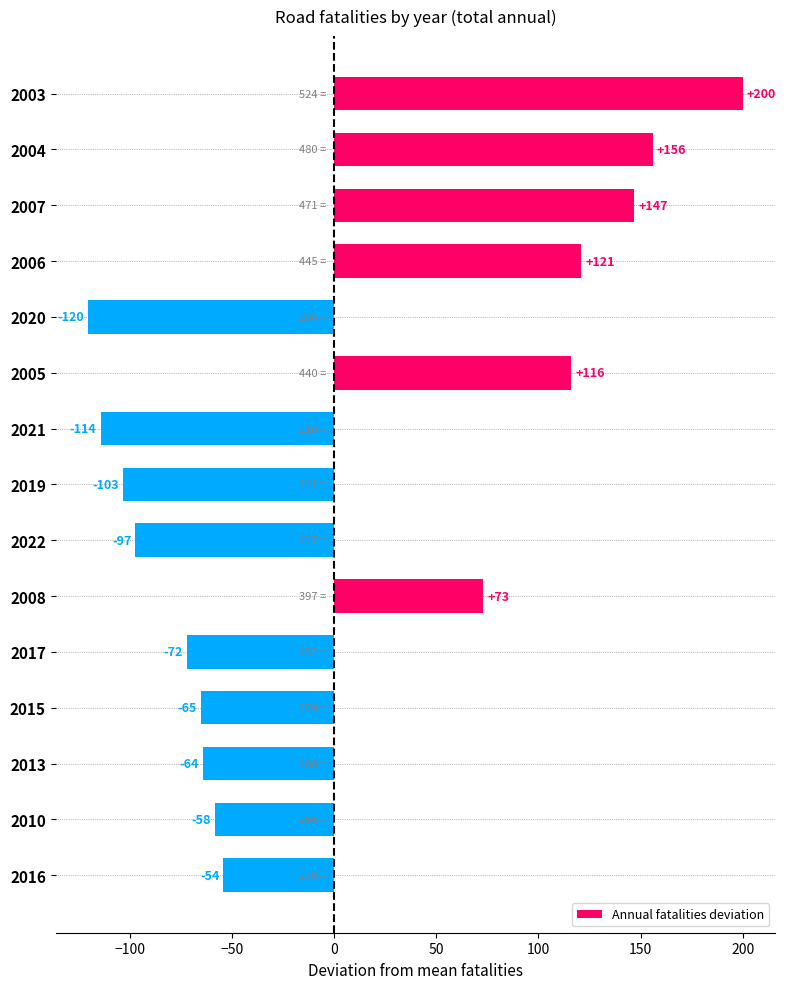

What is the maximum value shown in the chart?

199.9